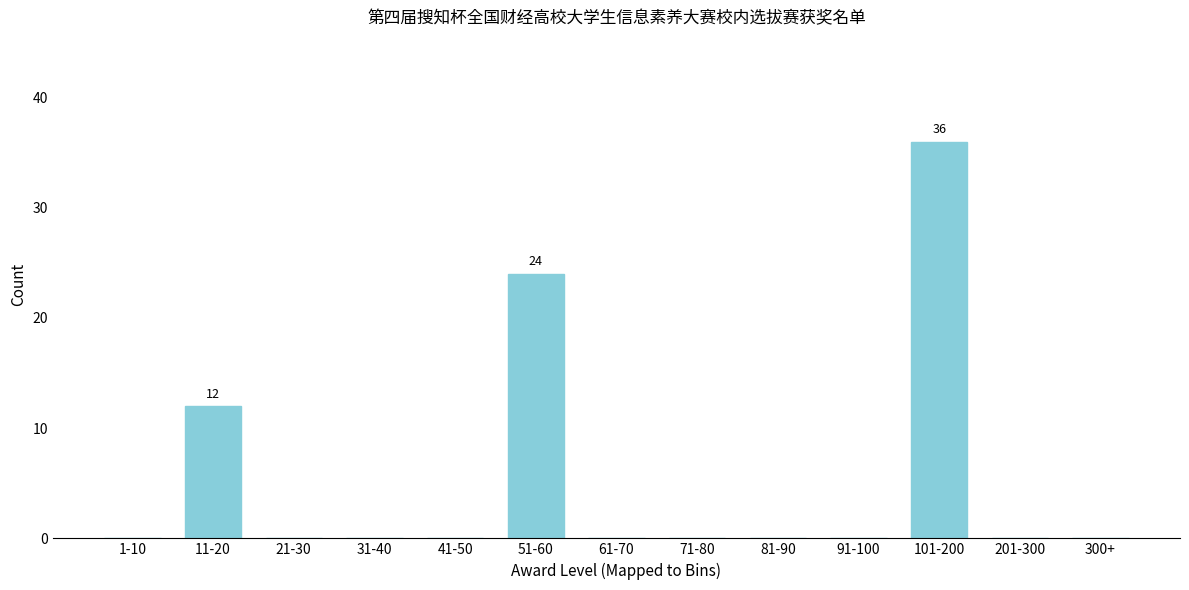

Reading left to right, list all the values displayed in this chart.

1-10=0	11-20=12	21-30=0	31-40=0	41-50=0	51-60=24	61-70=0	71-80=0	81-90=0	91-100=0	101-200=36	201-300=0	300+=0